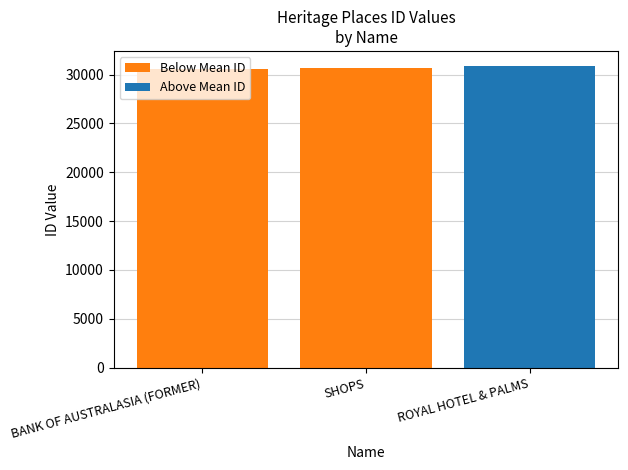

What is the difference between the maximum and minimum values?

296